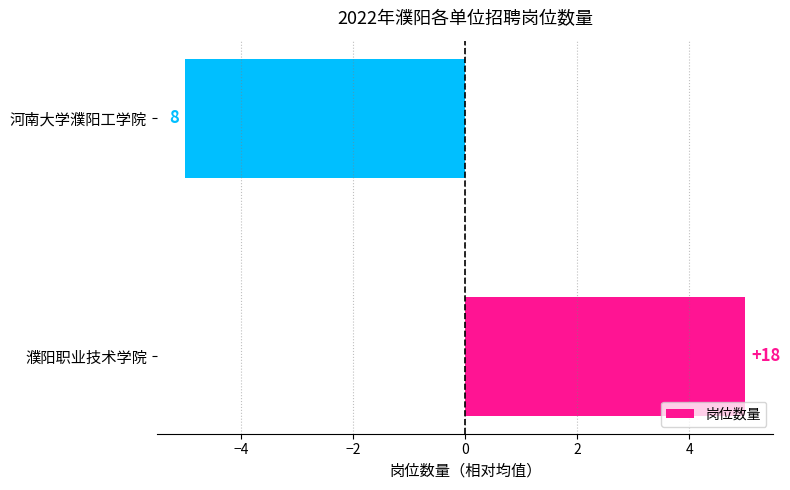

How many bars are there in total?

2